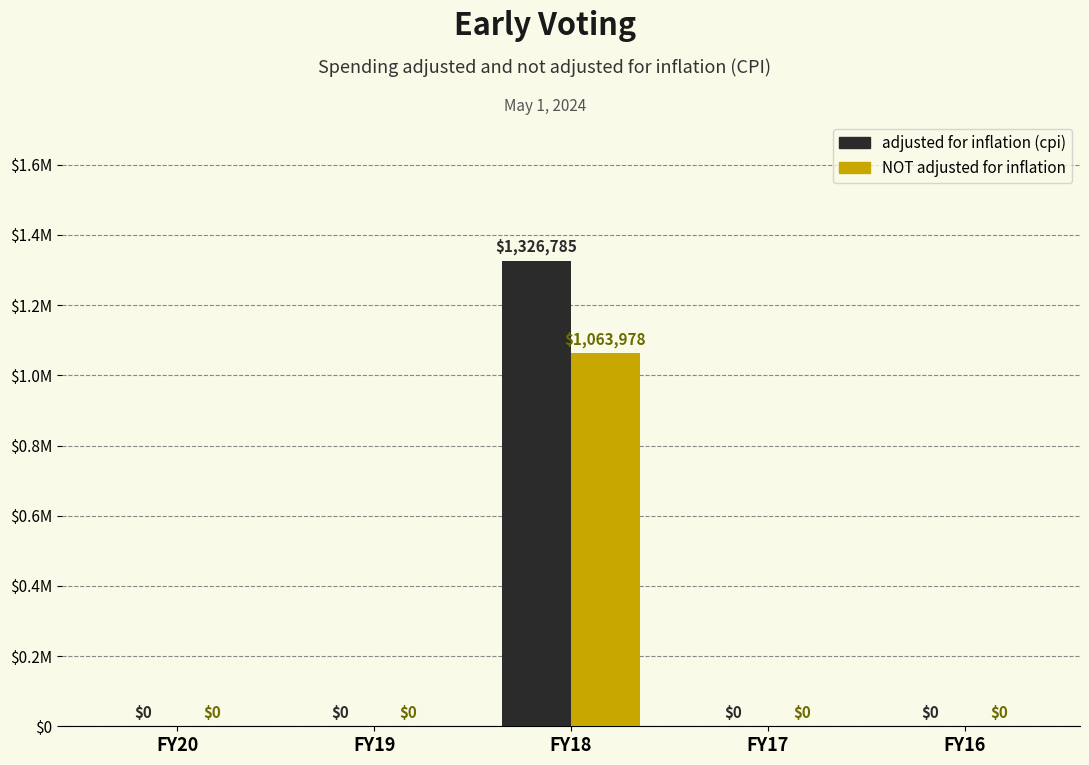

What are all the series names shown in the legend?

adjusted for inflation (cpi), NOT adjusted for inflation